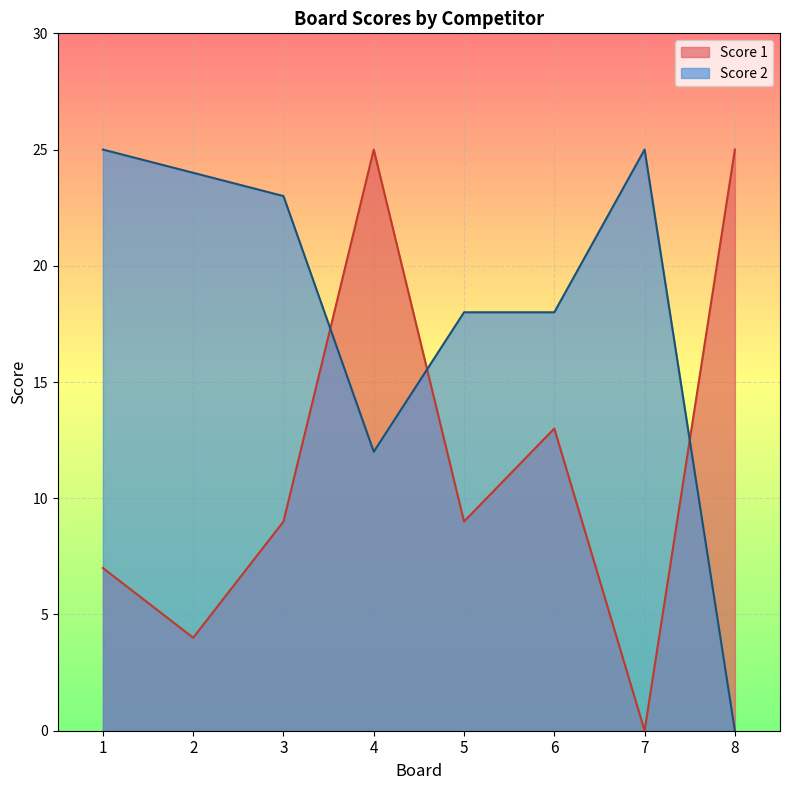

In Score 2, how many points are higher than both neighbors (excluding endpoints)?

1